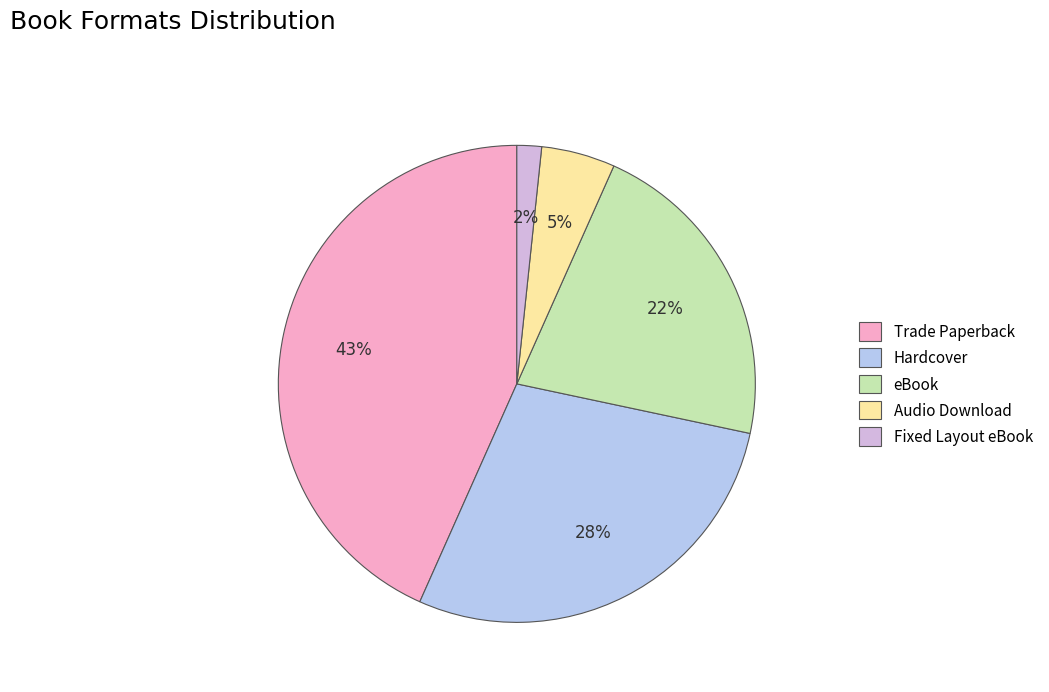

To the nearest percent, what percentage of the pie is Trade Paperback?

43%